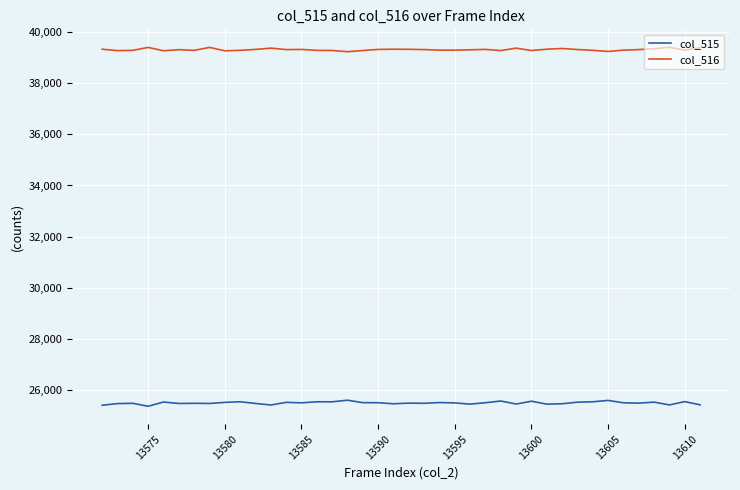

Rank the series by their average value, from lowest to highest.

col_515, col_516